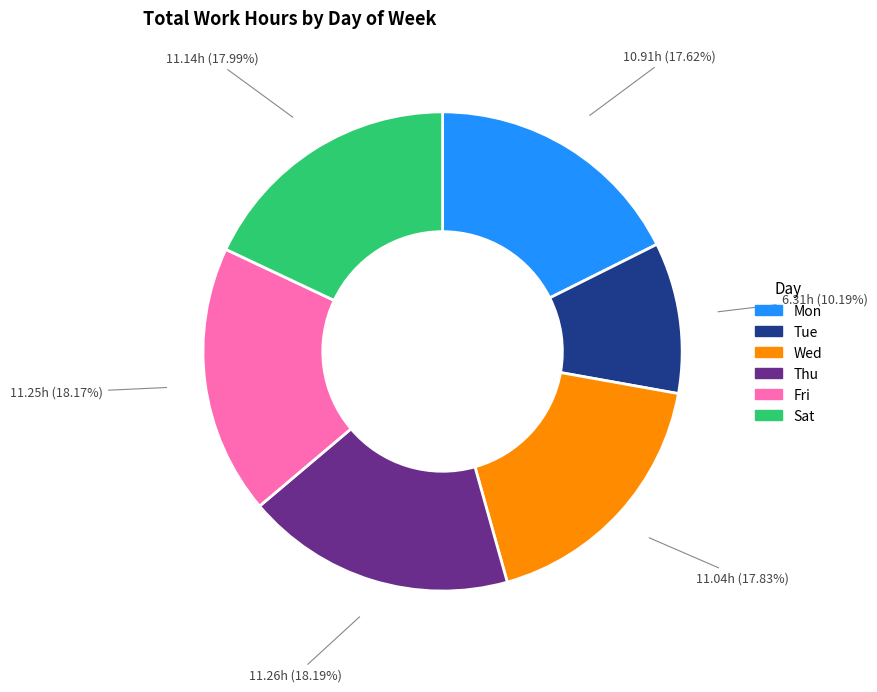

What portion of the pie excludes Sat?

82.0%